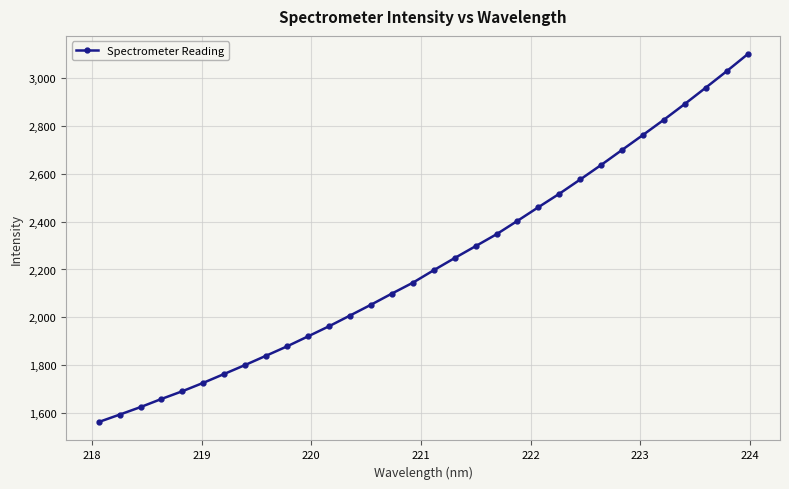

What is the smallest value displayed?

1562.2